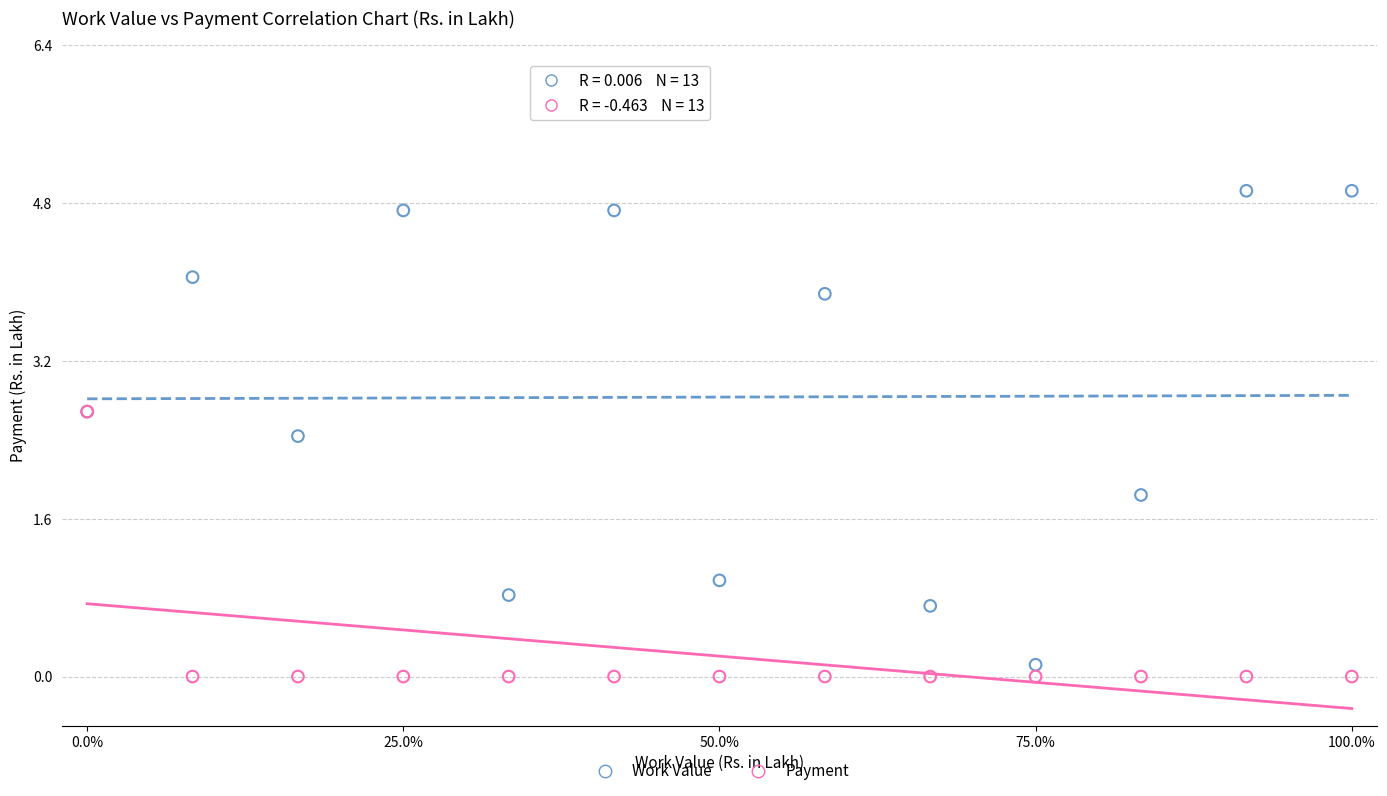

Across all series, what Y value is closest to 2?

1.9